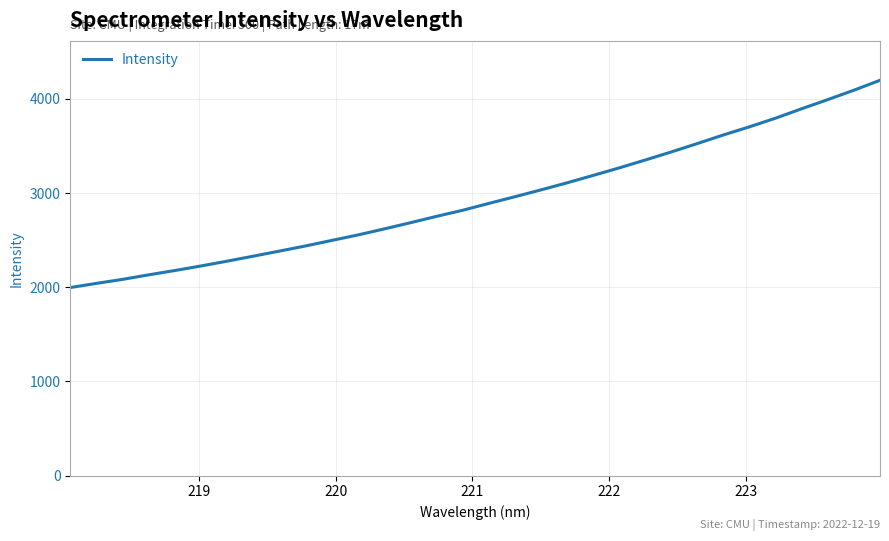

What is the sum of all values?

94016.4